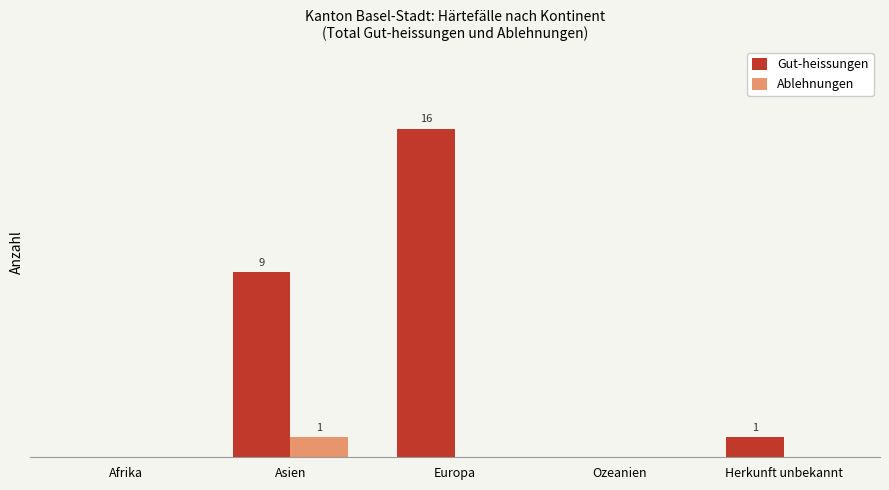

What are all the series names shown in the legend?

Gut-heissungen, Ablehnungen